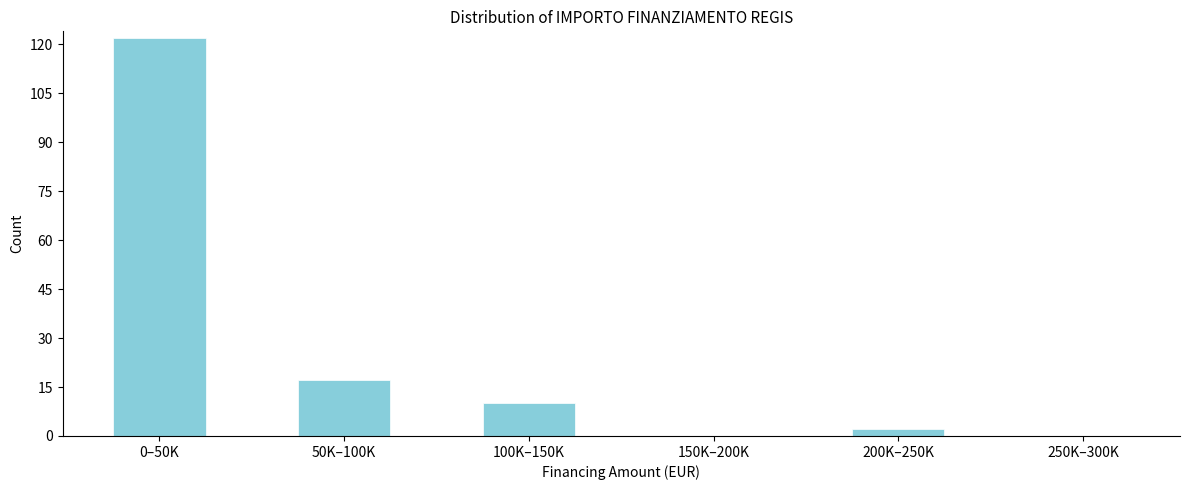

Reading left to right, transcribe all the data shown in this chart.

0–50K=122	50K–100K=17	100K–150K=10	150K–200K=0	200K–250K=2	250K–300K=0